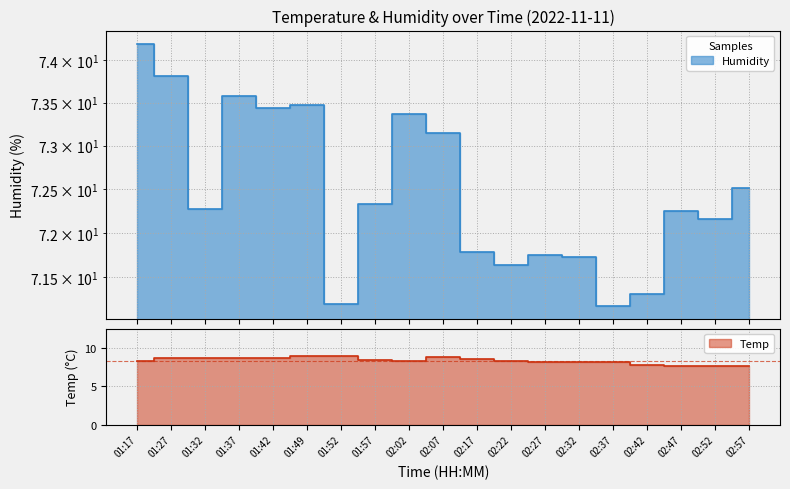

What position from the right is 02:17?

9